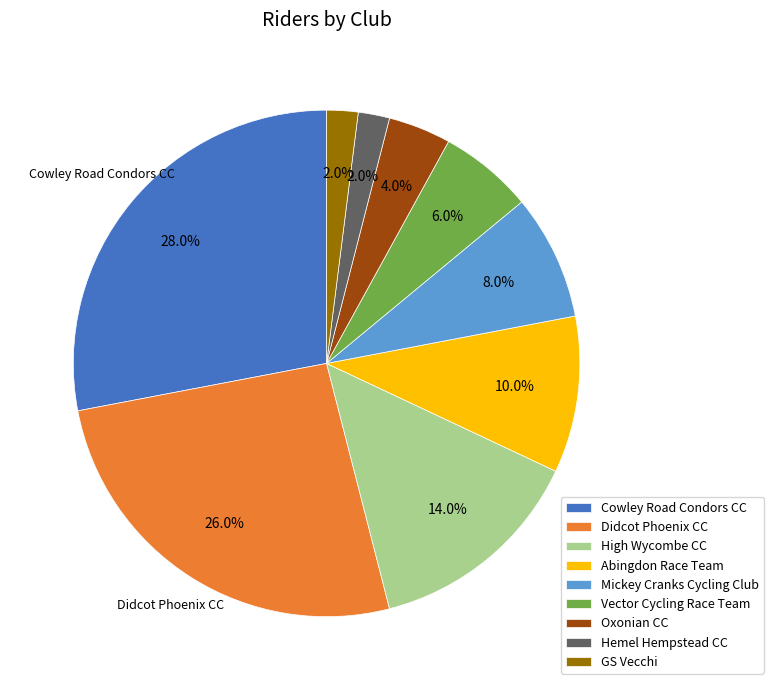

Is Cowley Road Condors CC the majority of the pie?

No